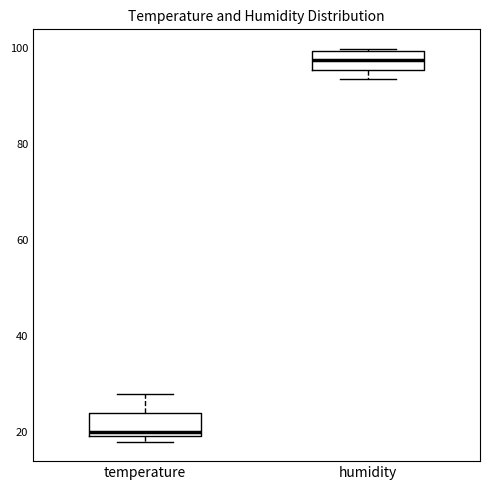

Where is the lower edge of the box for temperature on the y-axis? The values are not printed on the chart, so give them approximately, as read against the axis.

20